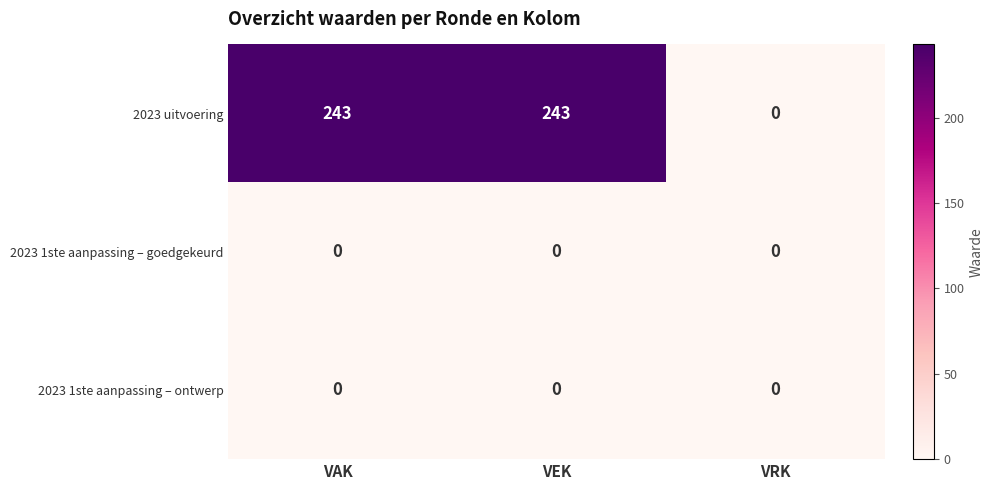

Which series has the largest range (max minus min)?

2023 uitvoering